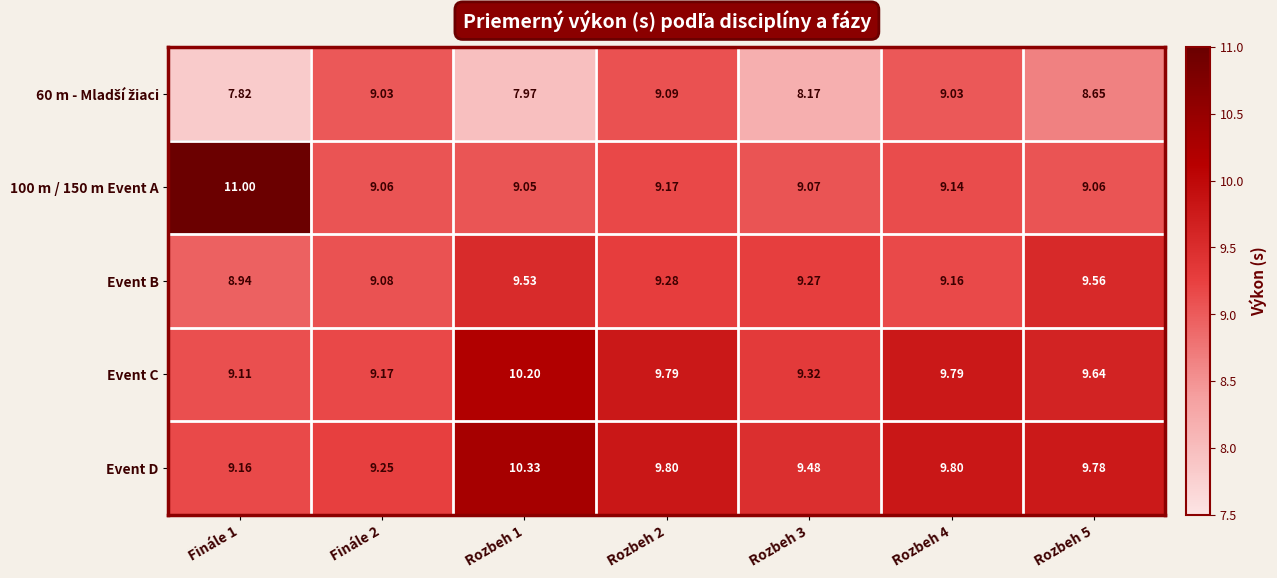

Which label corresponds to the largest value in the chart?

Finále 1